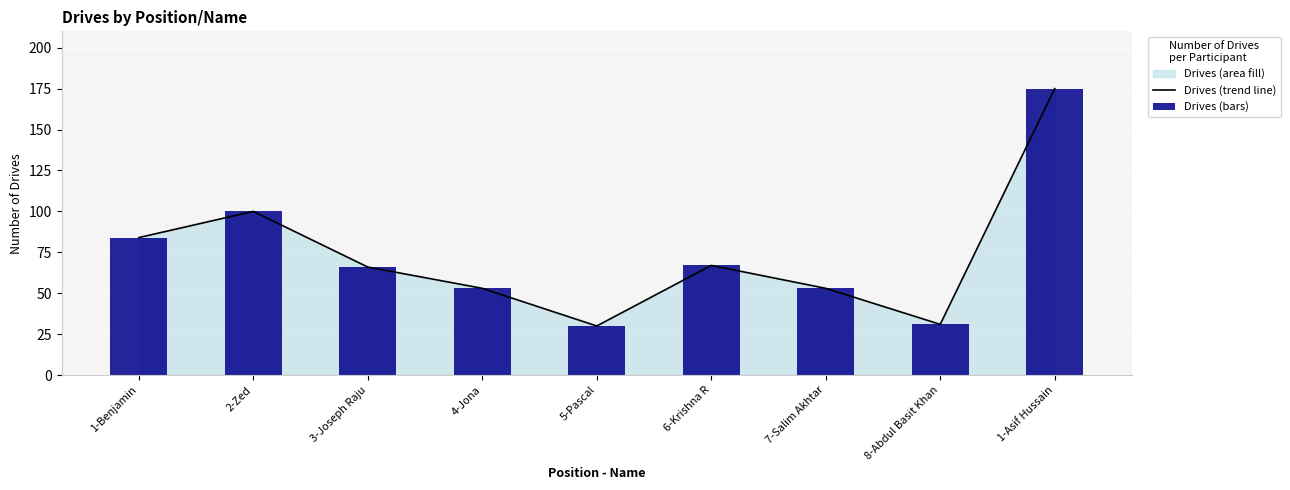

Reading left to right, list all the values displayed in this chart.

Drives (trend line): 1-Benjamin=84	2-Zed=100	3-Joseph Raju=66	4-Jona=53	5-Pascal=30	6-Krishna R=67	7-Salim Akhtar=53	8-Abdul Basit Khan=31	1-Asif Hussain=175
Drives (bars): 1-Benjamin=84	2-Zed=100	3-Joseph Raju=66	4-Jona=53	5-Pascal=30	6-Krishna R=67	7-Salim Akhtar=53	8-Abdul Basit Khan=31	1-Asif Hussain=175